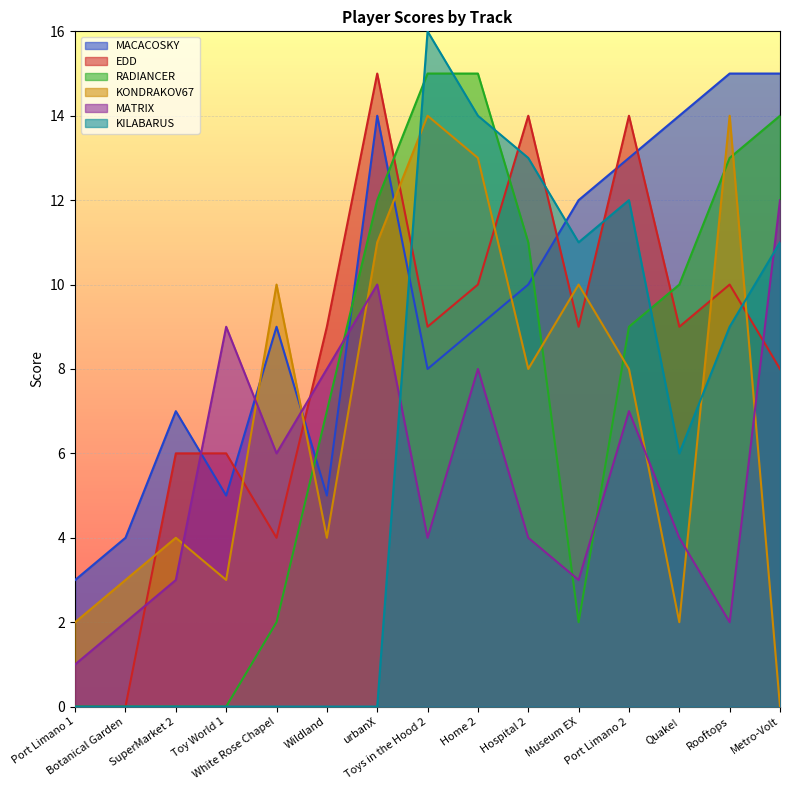

Reading right to left, transcribe all the data shown in this chart.

MACACOSKY: Metro-Volt=15	Rooftops=15	Quake!=14	Port Limano 2=13	Museum EX=12	Hospital 2=10	Home 2=9	Toys in the Hood 2=8	urbanX=14	Wildland=5	White Rose Chapel=9	Toy World 1=5	SuperMarket 2=7	Botanical Garden=4	Port Limano 1=3
EDD: Metro-Volt=8	Rooftops=10	Quake!=9	Port Limano 2=14	Museum EX=9	Hospital 2=14	Home 2=10	Toys in the Hood 2=9	urbanX=15	Wildland=9	White Rose Chapel=4	Toy World 1=6	SuperMarket 2=6	Botanical Garden=0	Port Limano 1=0
RADIANCER: Metro-Volt=14	Rooftops=13	Quake!=10	Port Limano 2=9	Museum EX=2	Hospital 2=11	Home 2=15	Toys in the Hood 2=15	urbanX=12	Wildland=7	White Rose Chapel=2	Toy World 1=0	SuperMarket 2=0	Botanical Garden=0	Port Limano 1=0
KONDRAKOV67: Metro-Volt=0	Rooftops=14	Quake!=2	Port Limano 2=8	Museum EX=10	Hospital 2=8	Home 2=13	Toys in the Hood 2=14	urbanX=11	Wildland=4	White Rose Chapel=10	Toy World 1=3	SuperMarket 2=4	Botanical Garden=3	Port Limano 1=2
MATRIX: Metro-Volt=12	Rooftops=2	Quake!=4	Port Limano 2=7	Museum EX=3	Hospital 2=4	Home 2=8	Toys in the Hood 2=4	urbanX=10	Wildland=8	White Rose Chapel=6	Toy World 1=9	SuperMarket 2=3	Botanical Garden=2	Port Limano 1=1
KILABARUS: Metro-Volt=11	Rooftops=9	Quake!=6	Port Limano 2=12	Museum EX=11	Hospital 2=13	Home 2=14	Toys in the Hood 2=16	urbanX=0	Wildland=0	White Rose Chapel=0	Toy World 1=0	SuperMarket 2=0	Botanical Garden=0	Port Limano 1=0